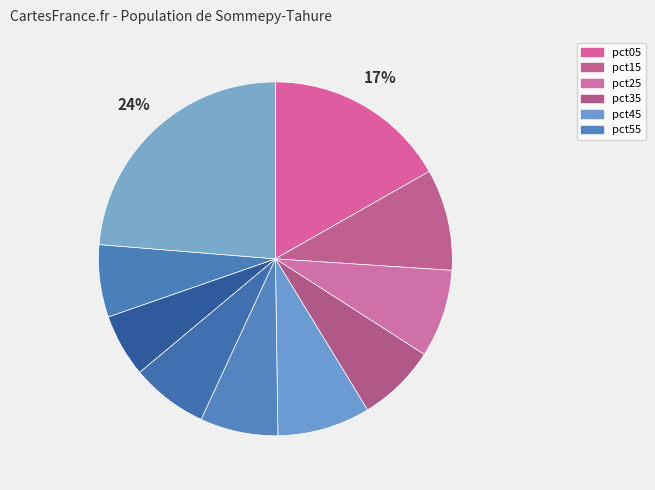

Count the number of slices in the pie.

10